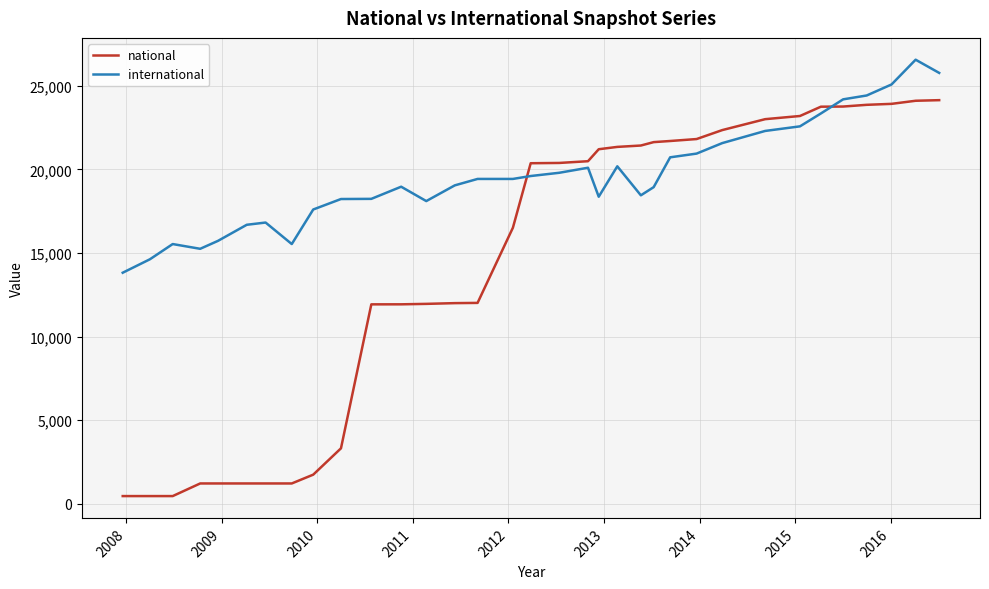

List the series in order of their peak value, highest first.

international, national